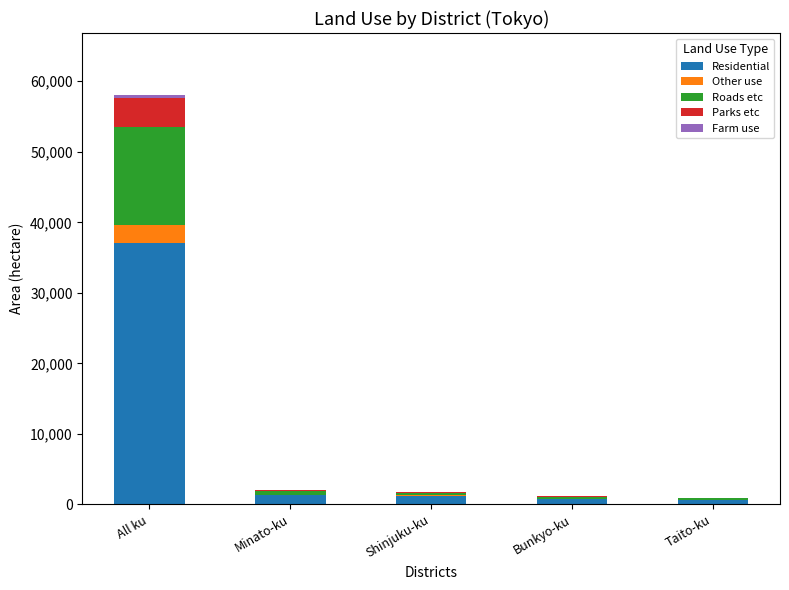

At which category is the sum across all series the highest?

All ku